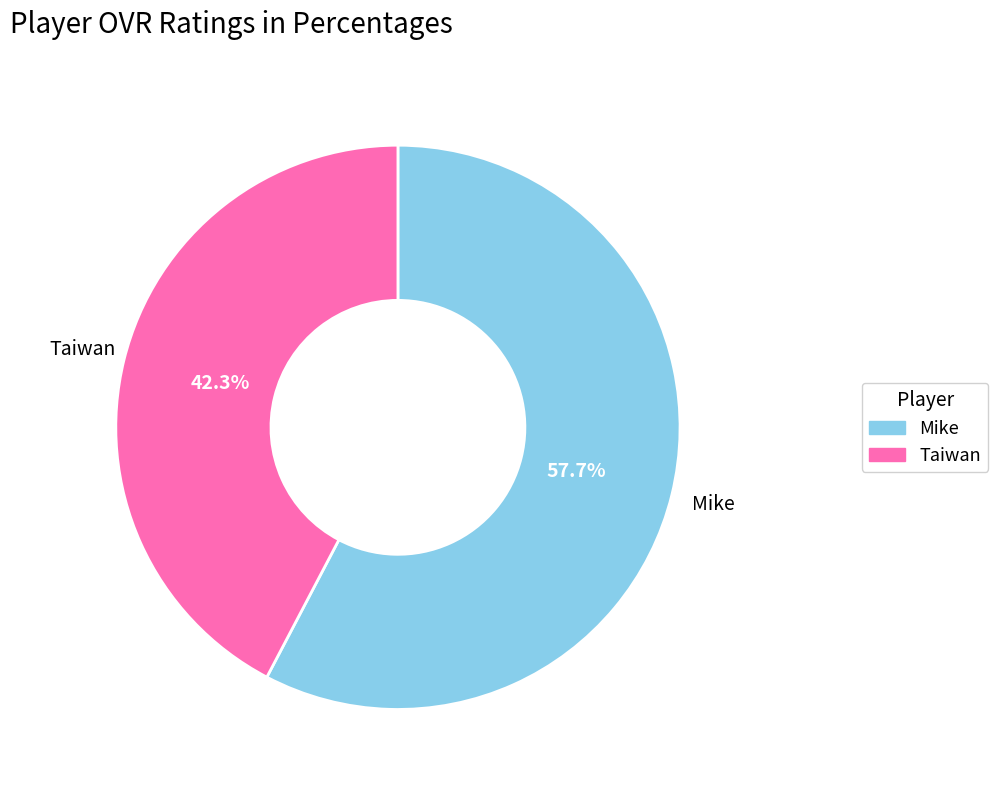

To the nearest percent, what is the combined percentage of Taiwan and Mike?

100%